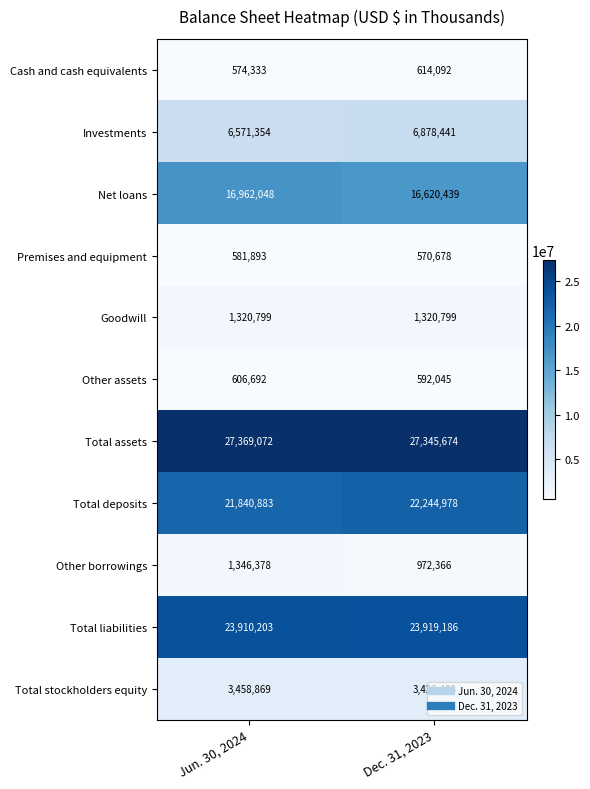

What is the minimum value shown in the chart?

570678